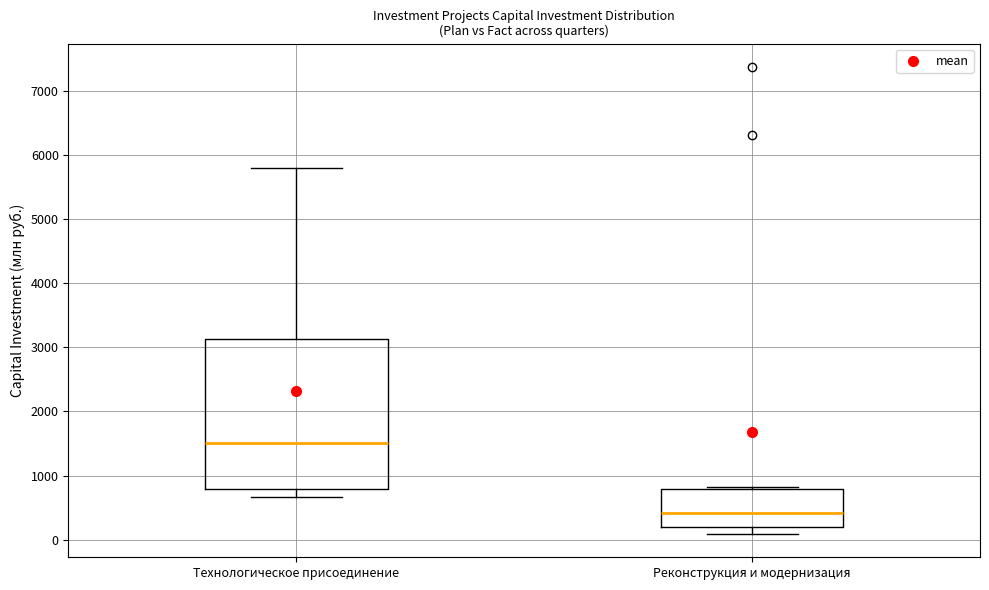

Where is the upper edge of the box for Технологическое присоединение on the y-axis? The values are not printed on the chart, so give them approximately, as read against the axis.

3100